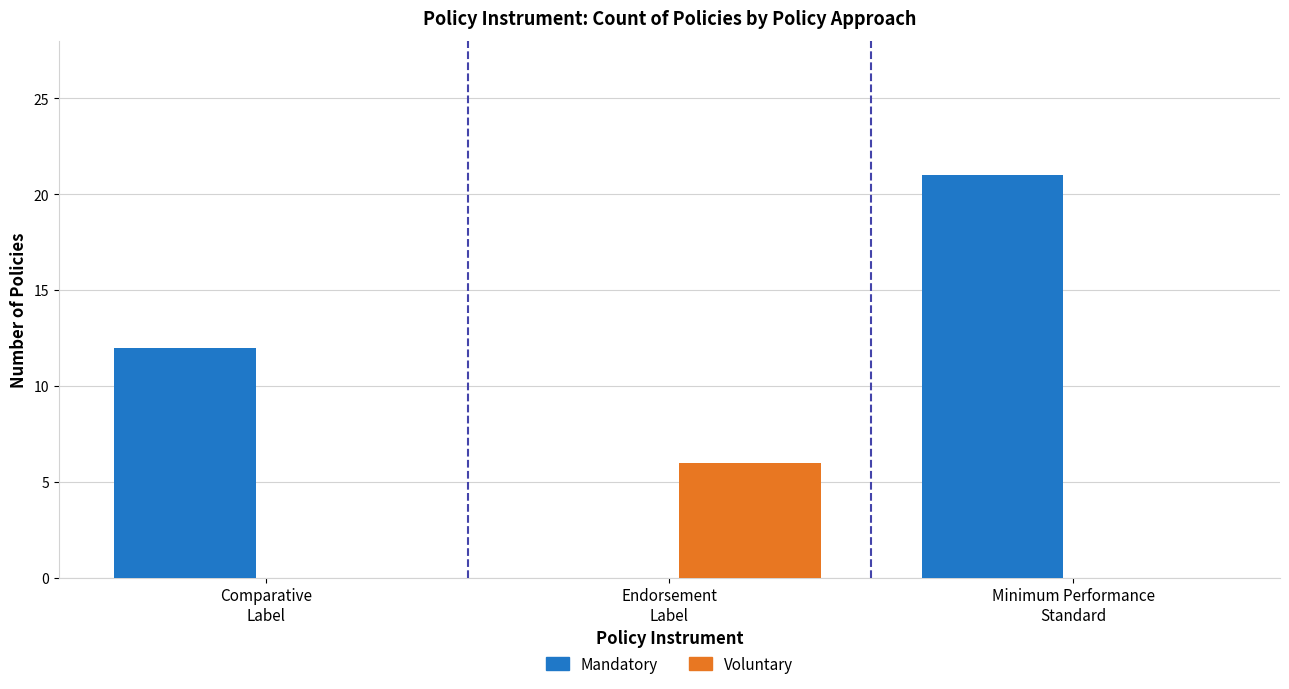

Which series has the largest total across all categories?

Mandatory